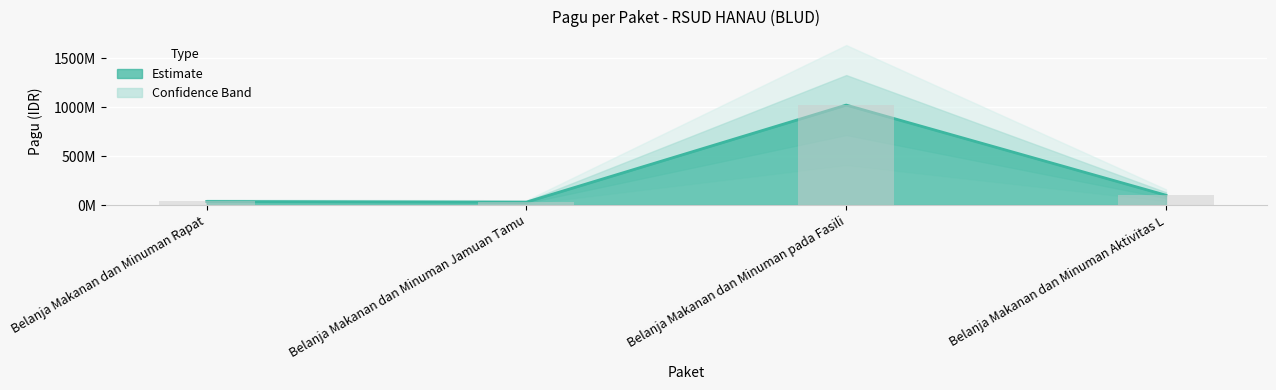

How many bars are there in total?

4